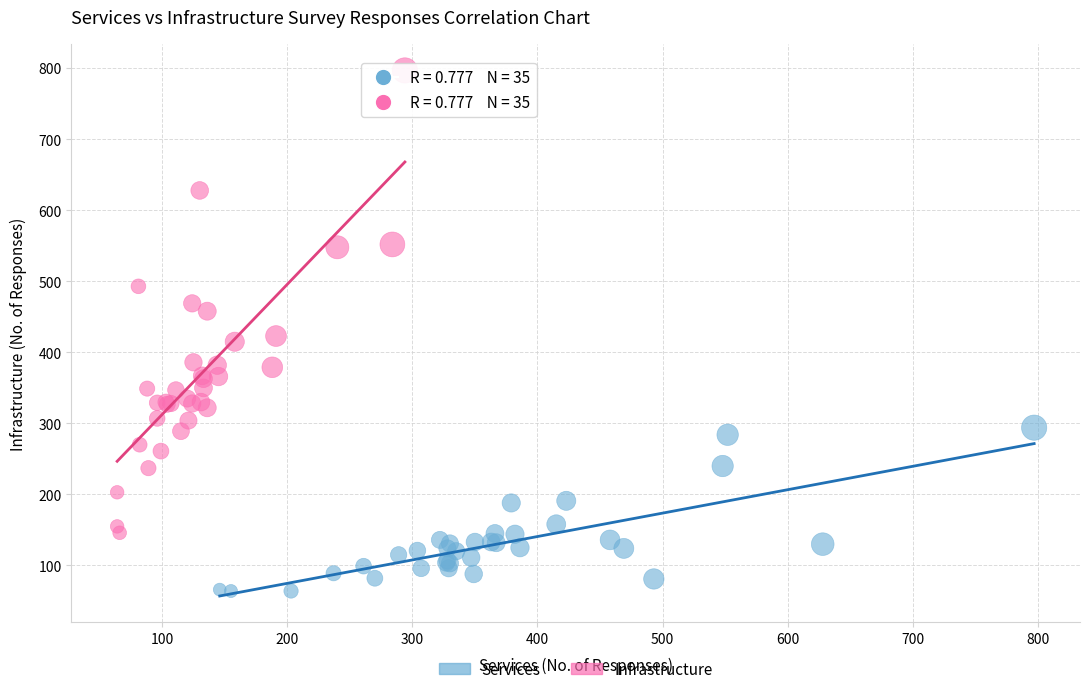

Which series contains the highest Y value?

Infrastructure